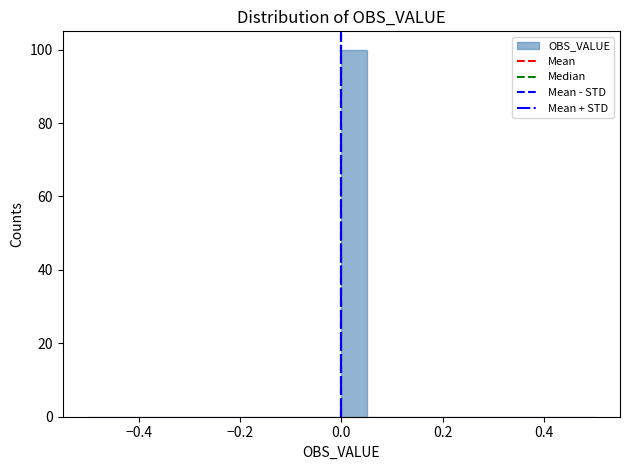

Around what value on the x-axis is the tallest bar? Give the approximate position of its centre, as read against the axis.

0.02